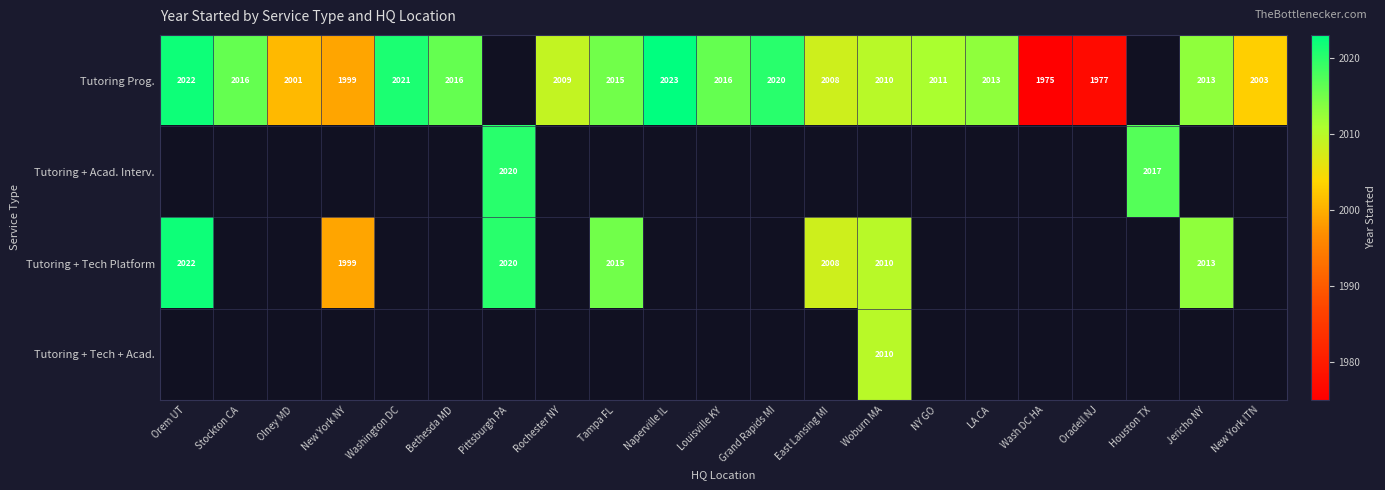

Which series has the largest range (max minus min)?

Tutoring Prog.